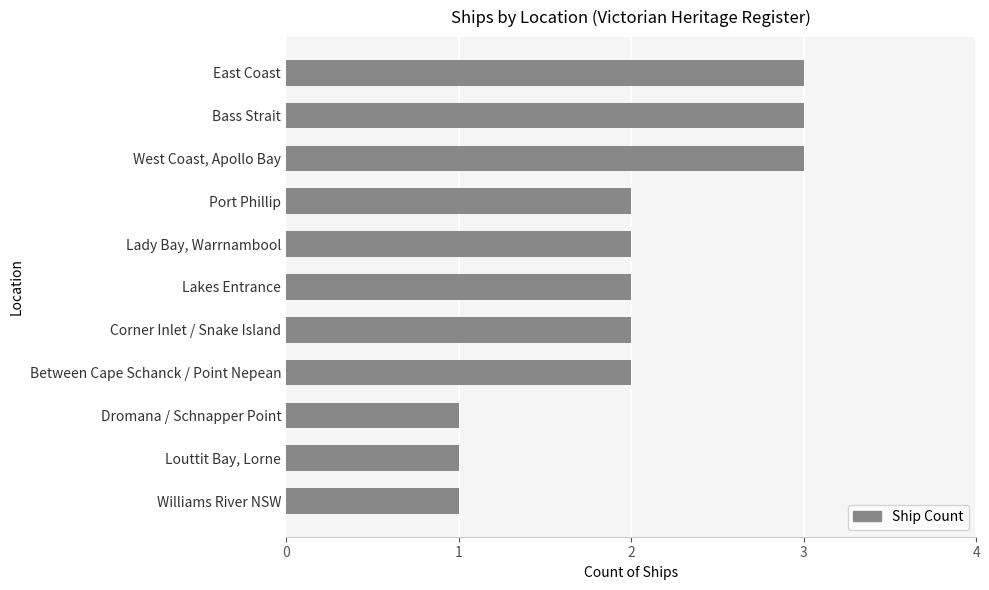

Are the bars grouped side by side (vs. stacked)?

No